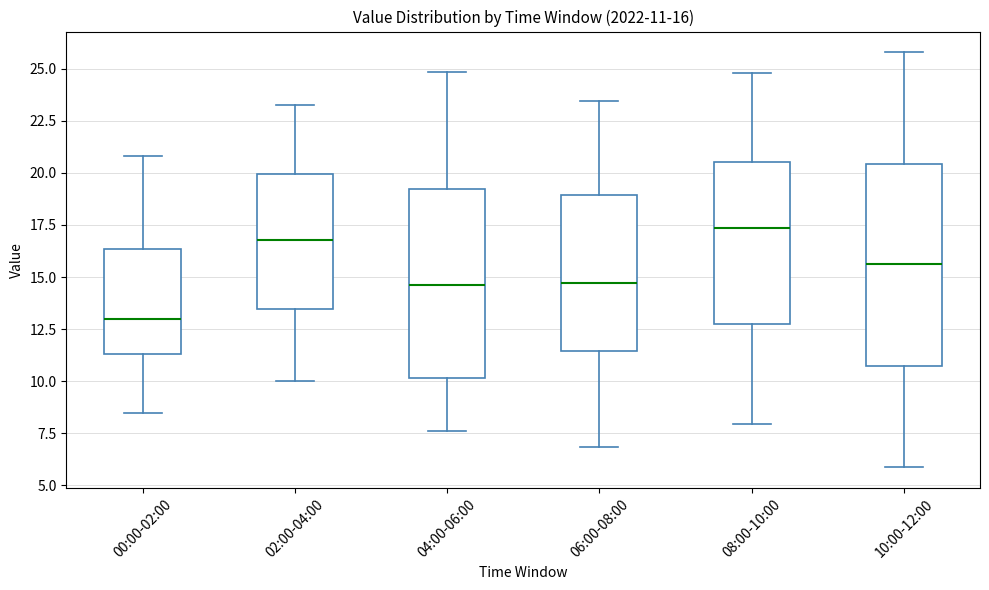

Which box is the tallest, from its lower edge to its upper edge?

10:00-12:00